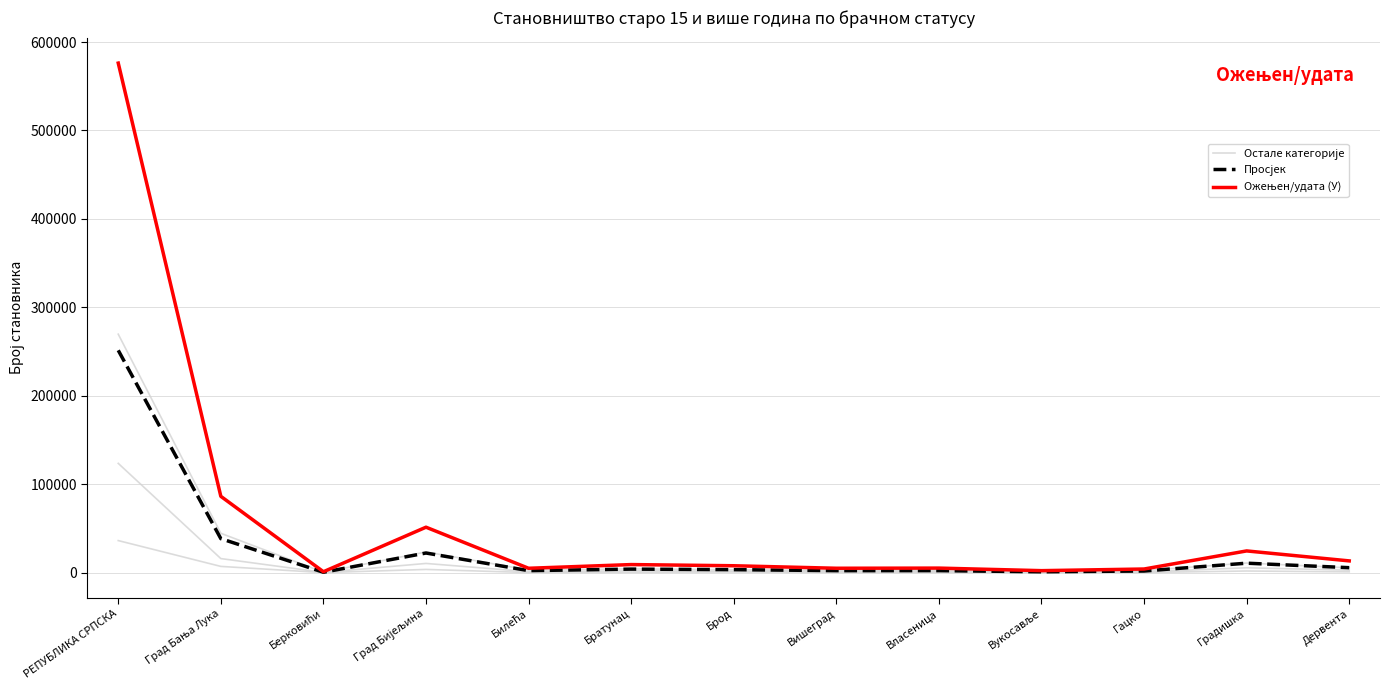

Reading left to right, transcribe all the data shown in this chart.

Никад ожењен/удата (У): РЕПУБЛИКА СРПСКА=269618.0	Град Бања Лука=44476.0	Берковићи=420.0	Град Бијељина=23319.0	Билећа=2973.0	Братунац=4258.0	Брод=3359.0	Вишеград=2371.0	Власеница=2582.0	Вукосавље=880.0	Гацко=2285.0	Градишка=10836.0	Дервента=5414.0
Разведен/разведена (У): РЕПУБЛИКА СРПСКА=36228.0	Град Бања Лука=7030.0	Берковићи=13.0	Град Бијељина=3600.0	Билећа=98.0	Братунац=437.0	Брод=660.0	Вишеград=258.0	Власеница=304.0	Вукосавље=113.0	Гацко=122.0	Градишка=1821.0	Дервента=881.0
Удовац/удовица (У): РЕПУБЛИКА СРПСКА=123538.0	Град Бања Лука=15876.0	Берковићи=248.0	Град Бијељина=10384.0	Билећа=1049.0	Братунац=2116.0	Брод=1713.0	Вишеград=1382.0	Власеница=1133.0	Вукосавље=479.0	Гацко=850.0	Градишка=5450.0	Дервента=2794.0
Просјек: РЕПУБЛИКА СРПСКА=251383.8	Град Бања Лука=38414.8	Берковићи=421.0	Град Бијељина=22166.0	Билећа=2259.0	Братунац=3978.0	Брод=3376.5	Вишеград=2237.5	Власеница=2282.8	Вукосавље=925.2	Гацко=1834.2	Градишка=10660.0	Дервента=5586.2
Ожењен/удата (У): РЕПУБЛИКА СРПСКА=576151.0	Град Бања Лука=86277.0	Берковићи=1003.0	Град Бијељина=51361.0	Билећа=4916.0	Братунац=9101.0	Брод=7774.0	Вишеград=4939.0	Власеница=5112.0	Вукосавље=2229.0	Гацко=4080.0	Градишка=24533.0	Дервента=13256.0